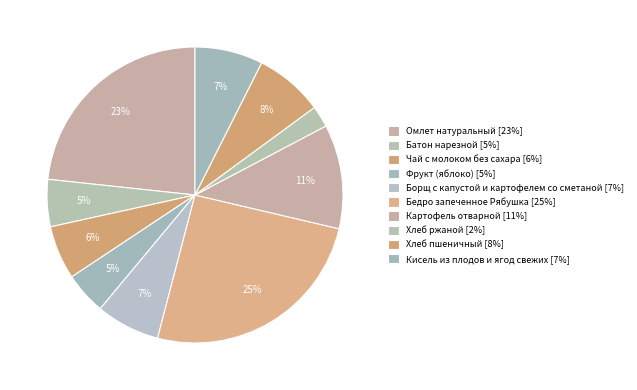

To the nearest percent, what percentage of the pie is Хлеб ржаной?

2%